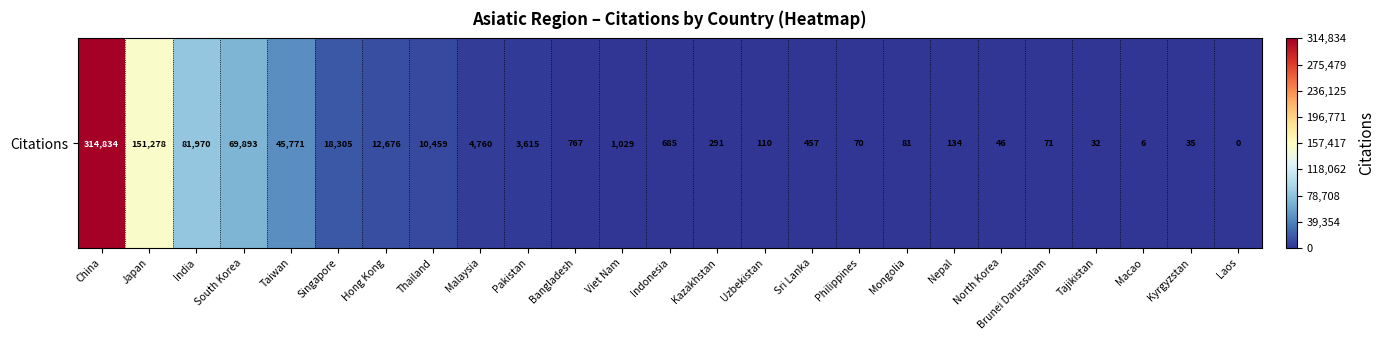

List the labels in order of value, largest first.

China, Japan, India, South Korea, Taiwan, Singapore, Hong Kong, Thailand, Malaysia, Pakistan, Viet Nam, Bangladesh, Indonesia, Sri Lanka, Kazakhstan, Nepal, Uzbekistan, Mongolia, Brunei Darussalam, Philippines, North Korea, Kyrgyzstan, Tajikistan, Macao, Laos